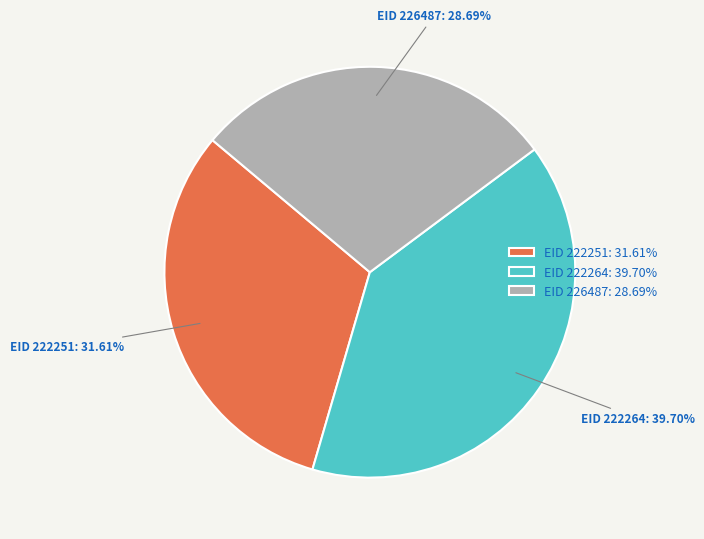

Rank the categories by value from lowest to highest.

EID 226487: 28.69%, EID 222251: 31.61%, EID 222264: 39.70%